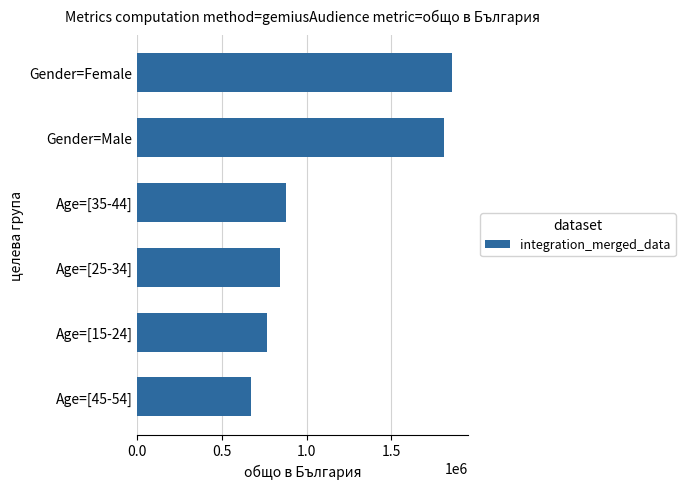

List the labels in order of value, smallest first.

Age=[45-54], Age=[15-24], Age=[25-34], Age=[35-44], Gender=Male, Gender=Female